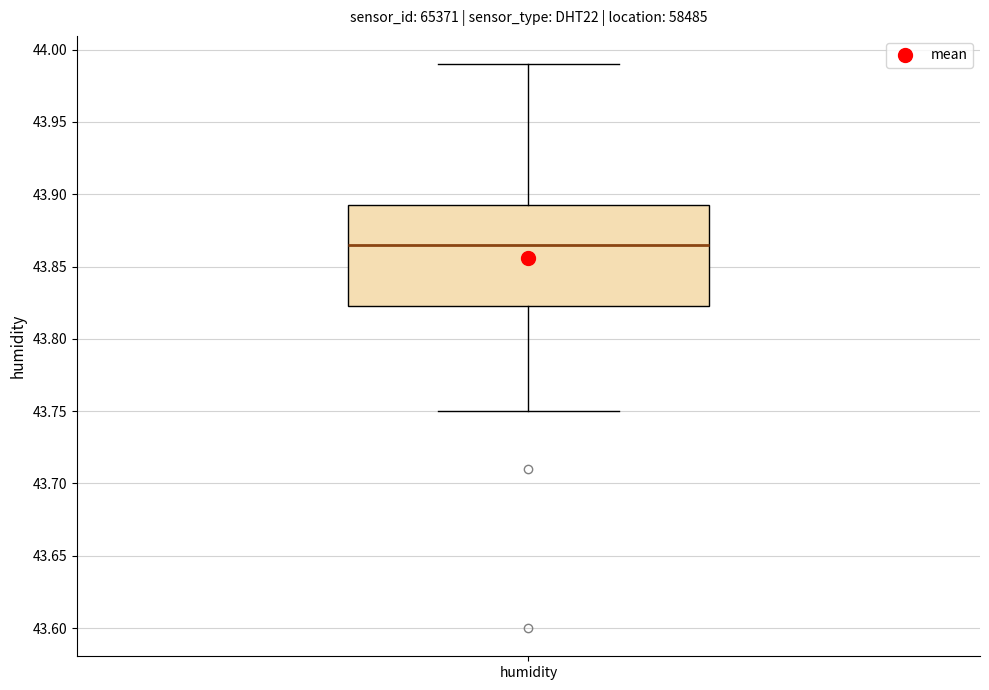

Where does the median line of the box for humidity sit on the y-axis? The values are not printed on the chart, so give them approximately, as read against the axis.

43.865